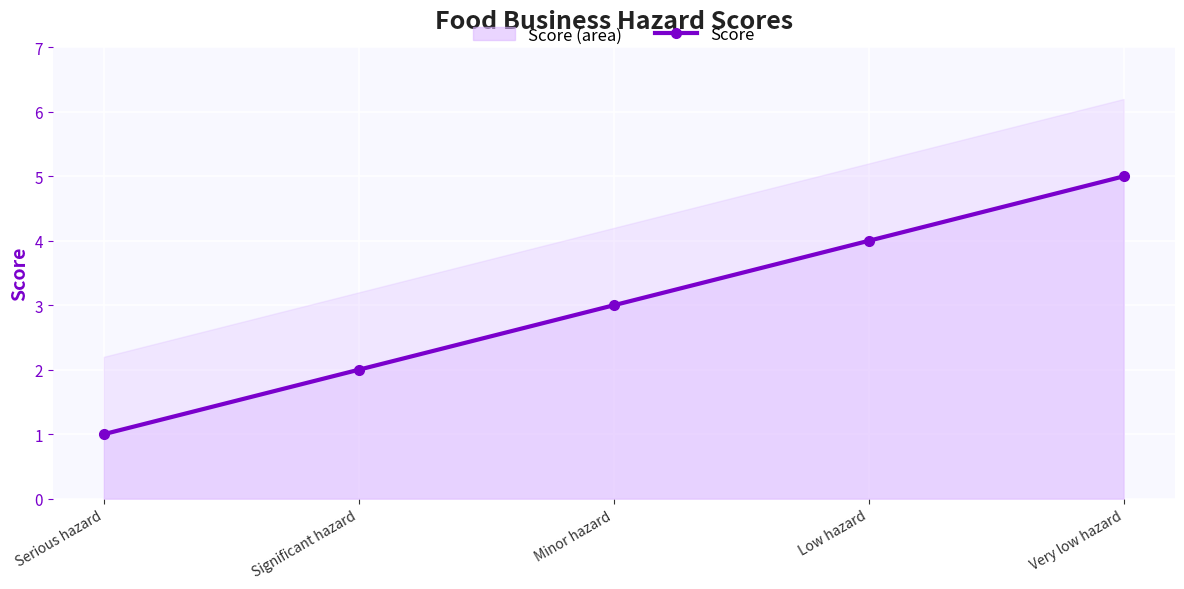

What is the approximate value at Low hazard?

4